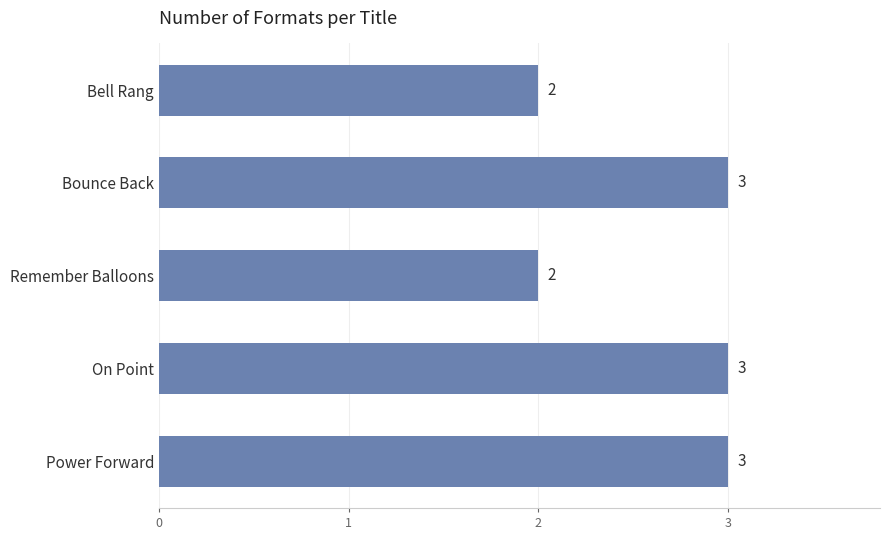

Count the values in the range 2 to 3.

5